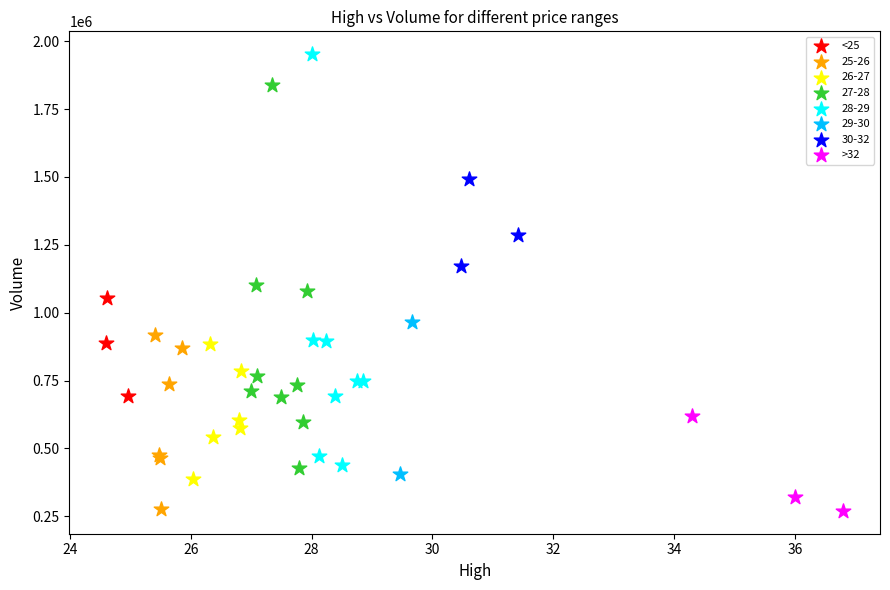

Which series reaches the maximum Y coordinate?

28-29